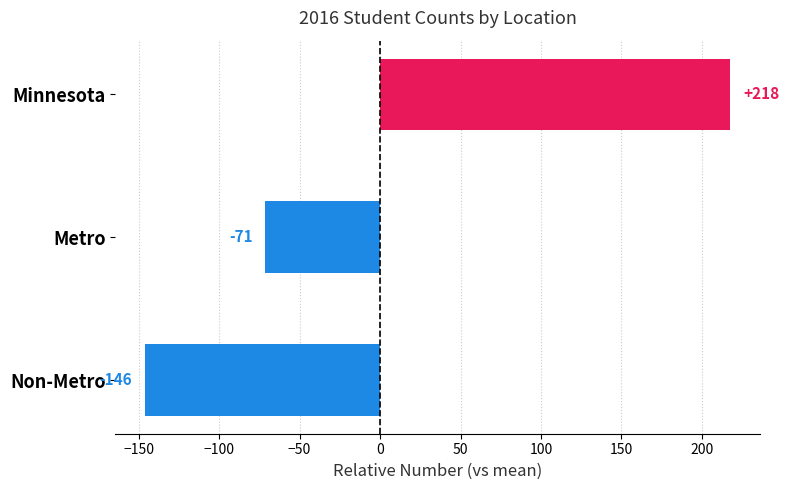

What is the difference between the second highest and minimum values?

75.0